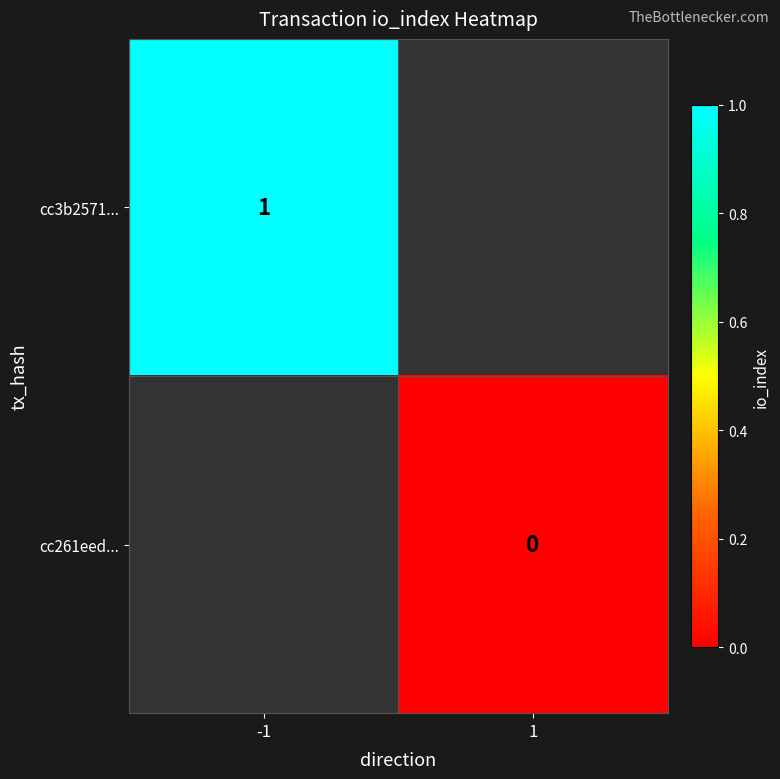

Is the value of cc3b2571... at -1 greater than the value of cc261eed... at 1?

Yes